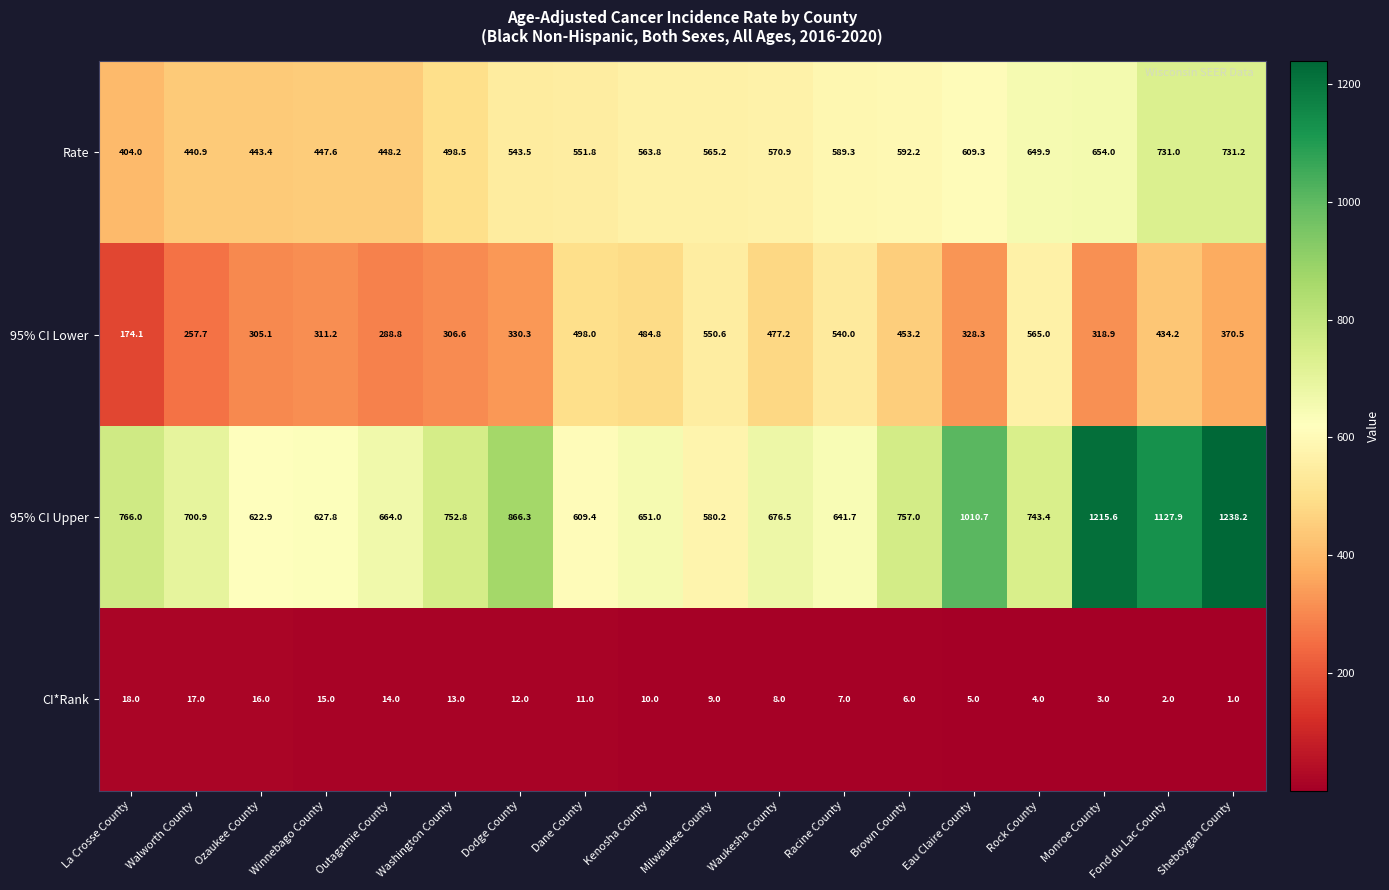

List the series in order of their peak value, highest first.

95% CI Upper, Rate, 95% CI Lower, CI*Rank